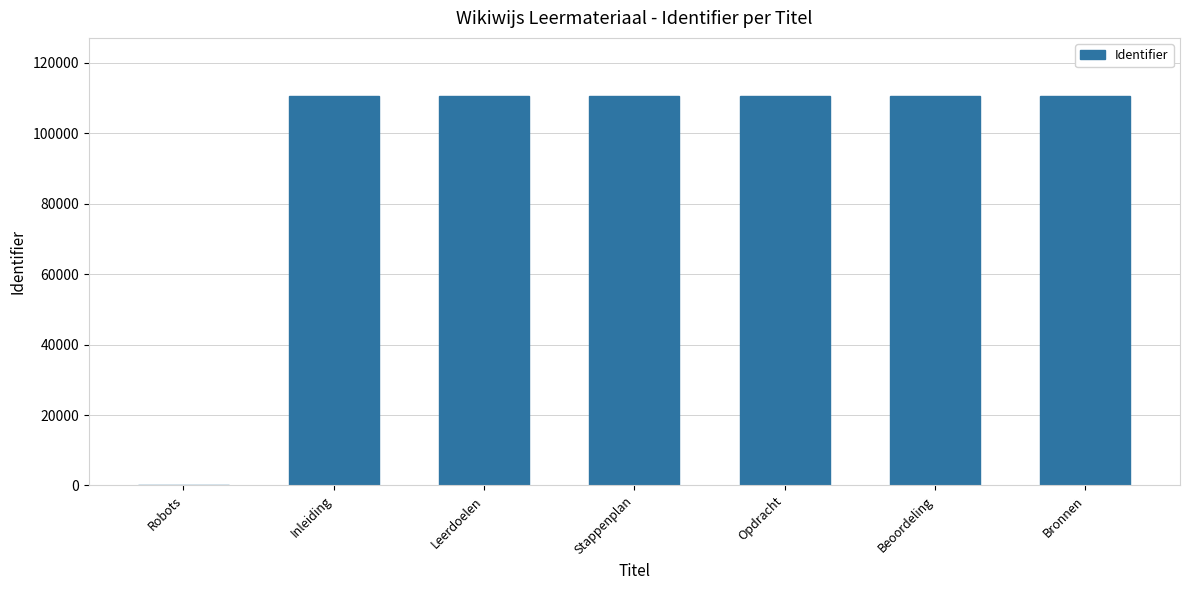

What is the maximum value shown in the chart?

110532